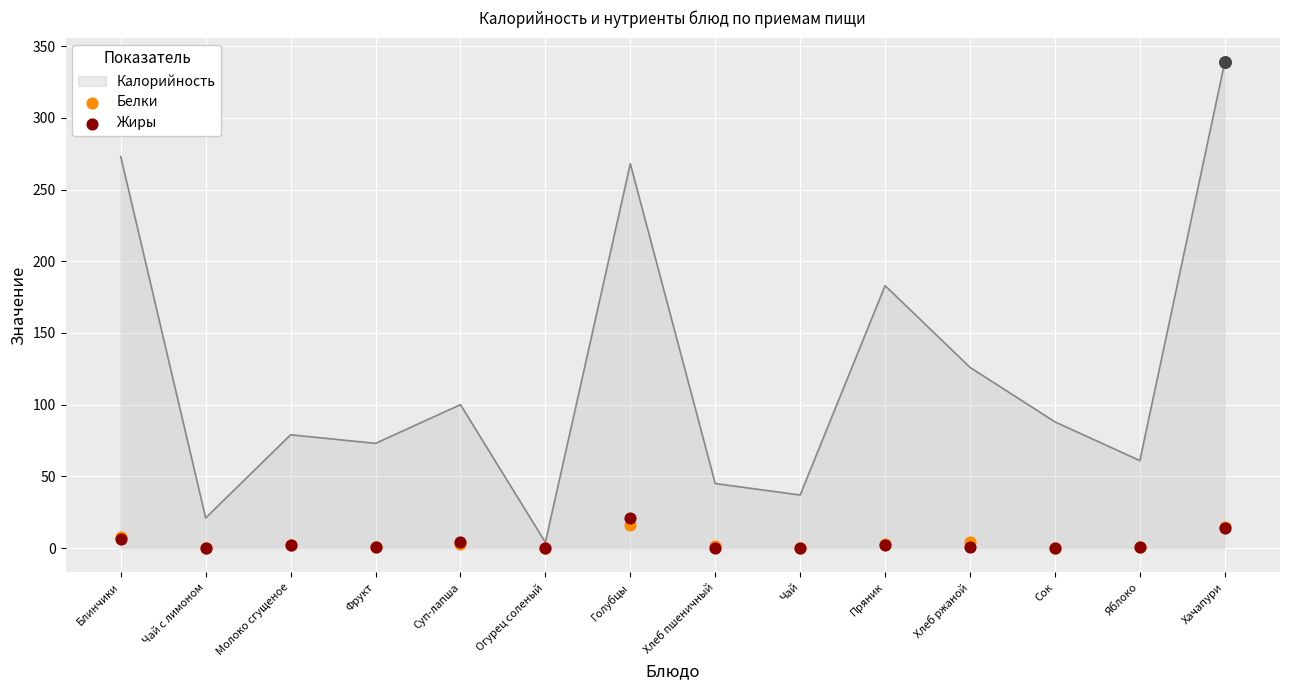

What is the total value across all series at Блинчики?

13.8